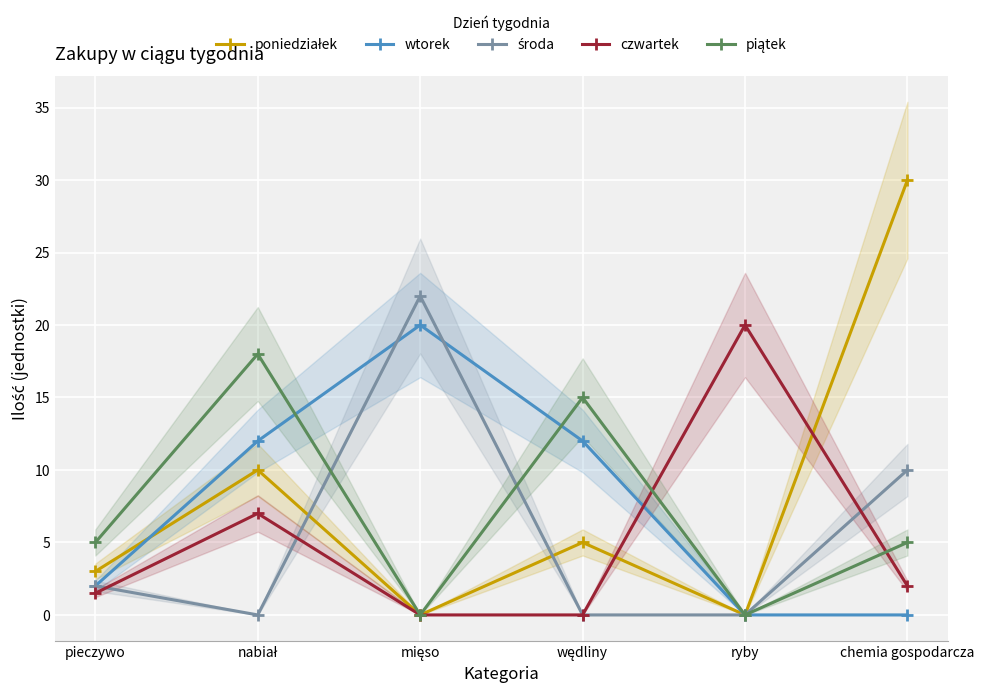

What are all the series names shown in the legend?

poniedziałek, wtorek, środa, czwartek, piątek